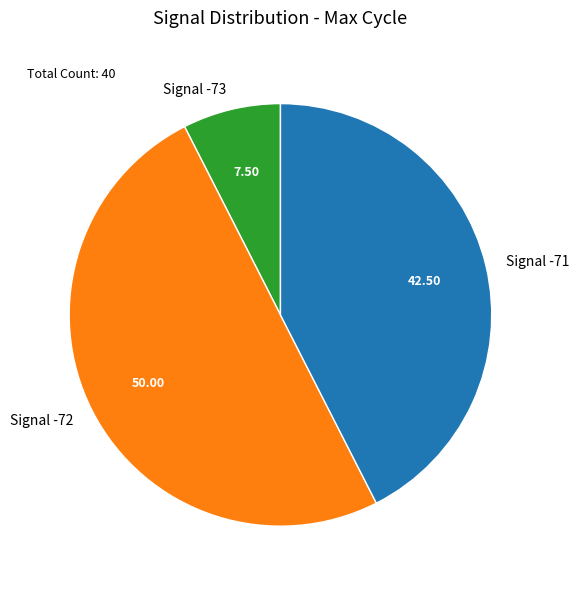

Rank the categories by value from highest to lowest.

Signal -72, Signal -71, Signal -73